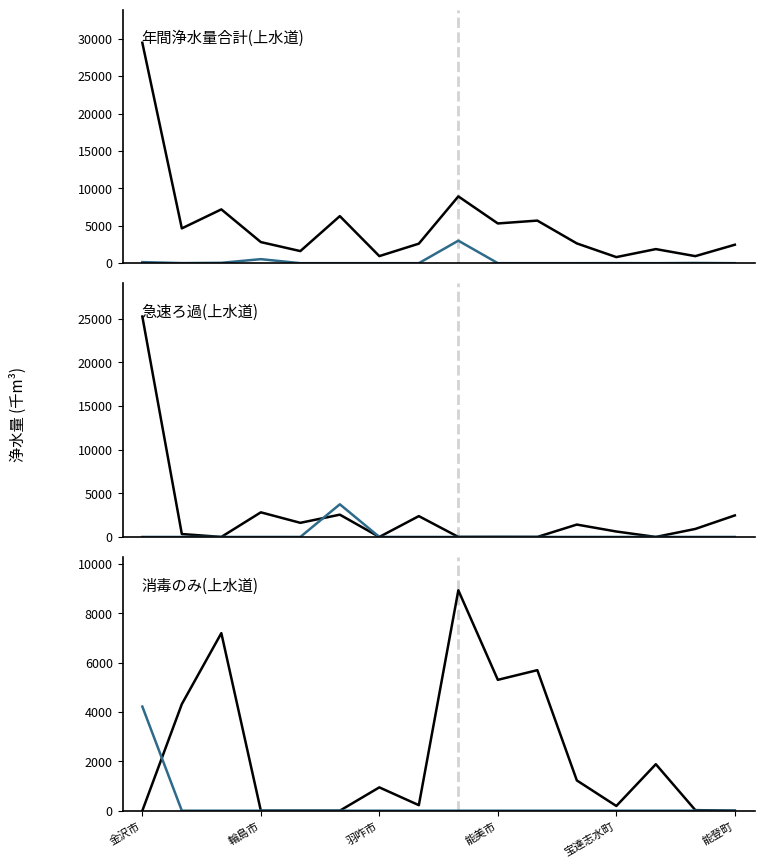

Between 輪島市 and 13, which series saw the biggest shift?

年間浄水量合計(上水道)